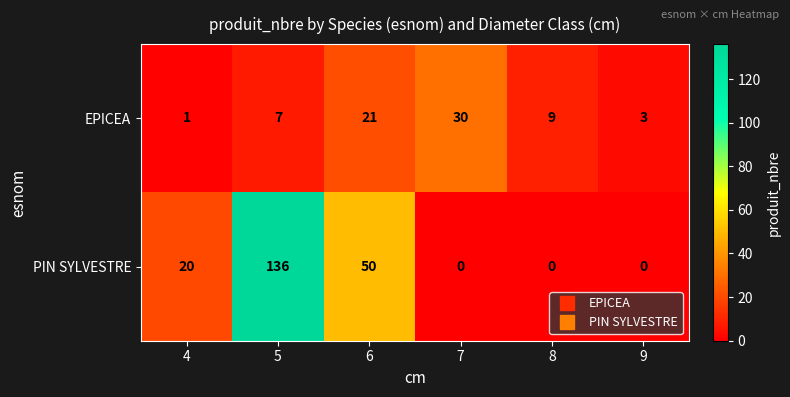

What is the maximum value for PIN SYLVESTRE?

136